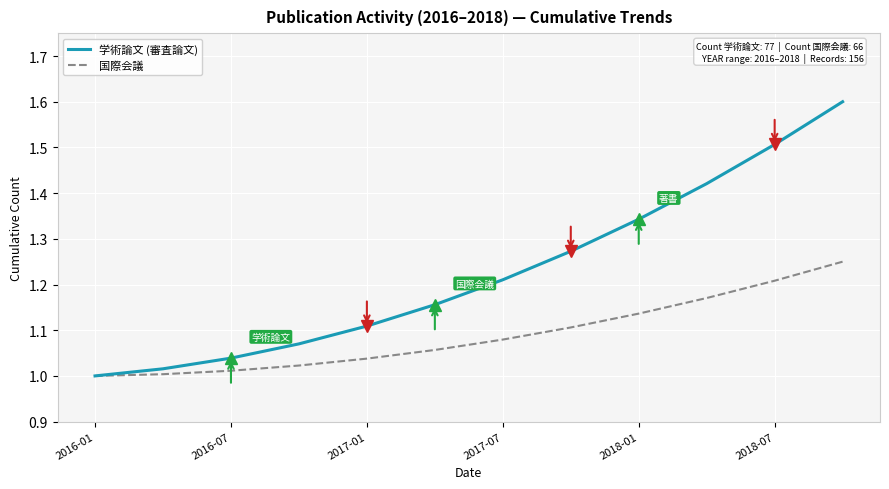

Which series has the largest total across all categories?

学術論文 (審査論文)